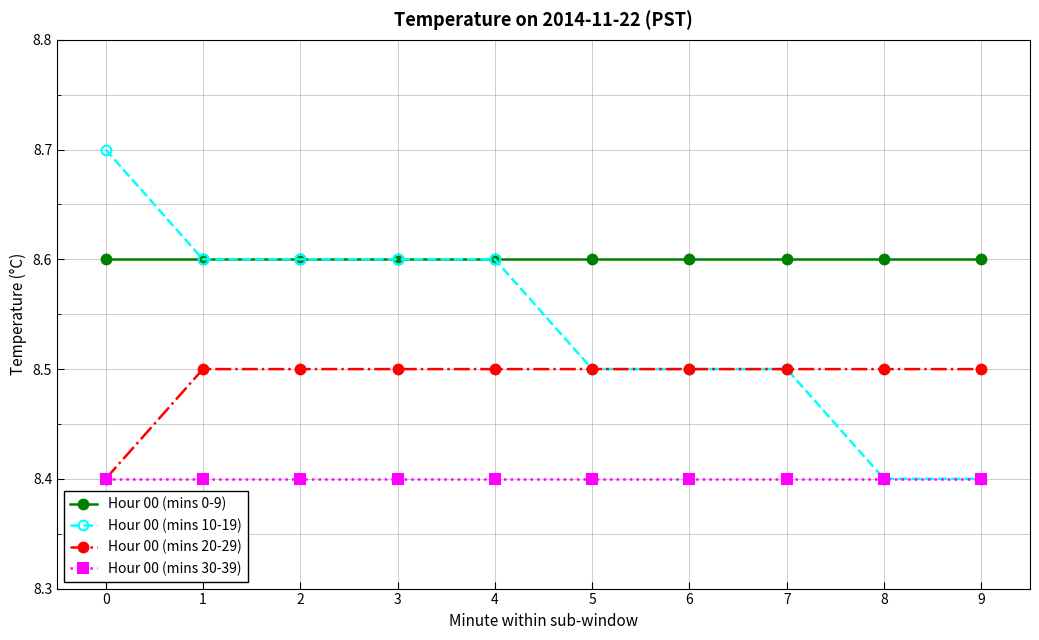

How many lines are shown in the chart?

4